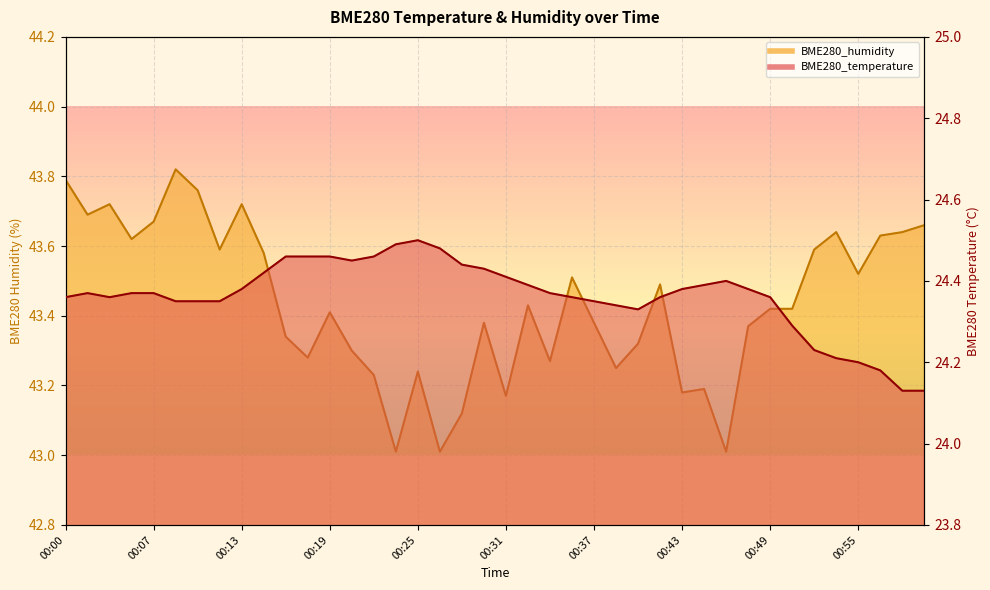

Where is the first local maximum for BME280_temperature?

00:02